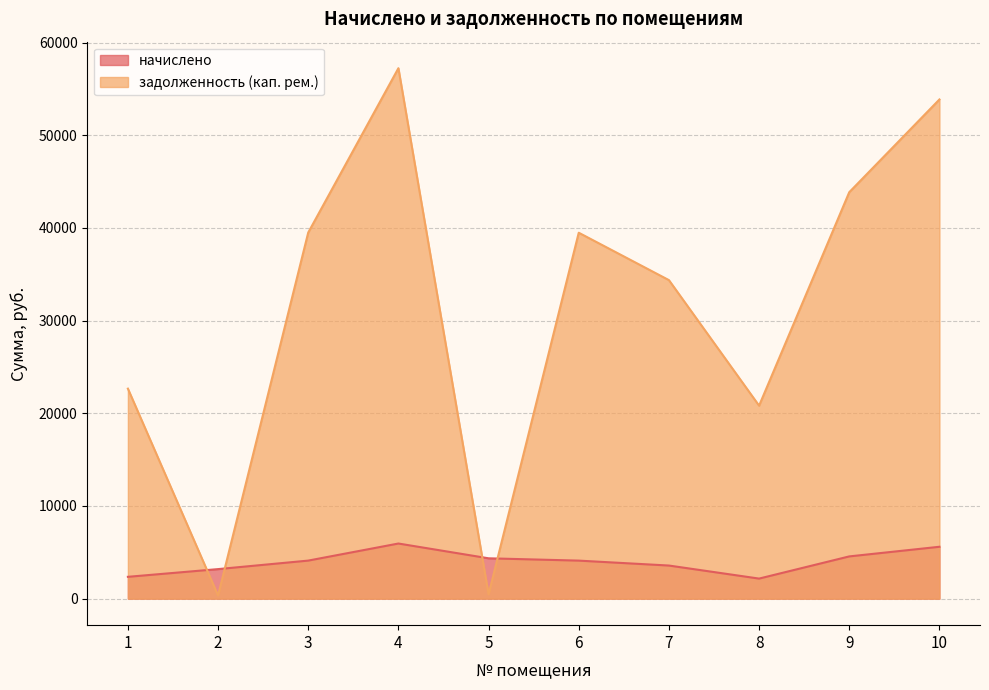

What value does the задолженность (кап. рем.) series have at 6?

39480.4